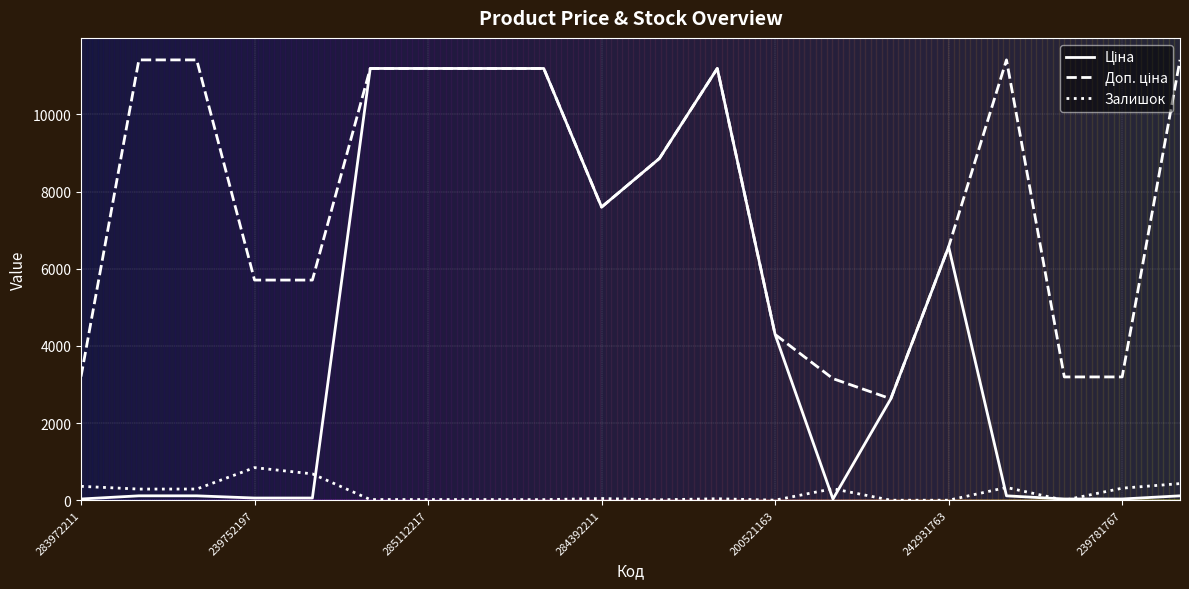

What is the maximum value shown in the chart?

11410.0